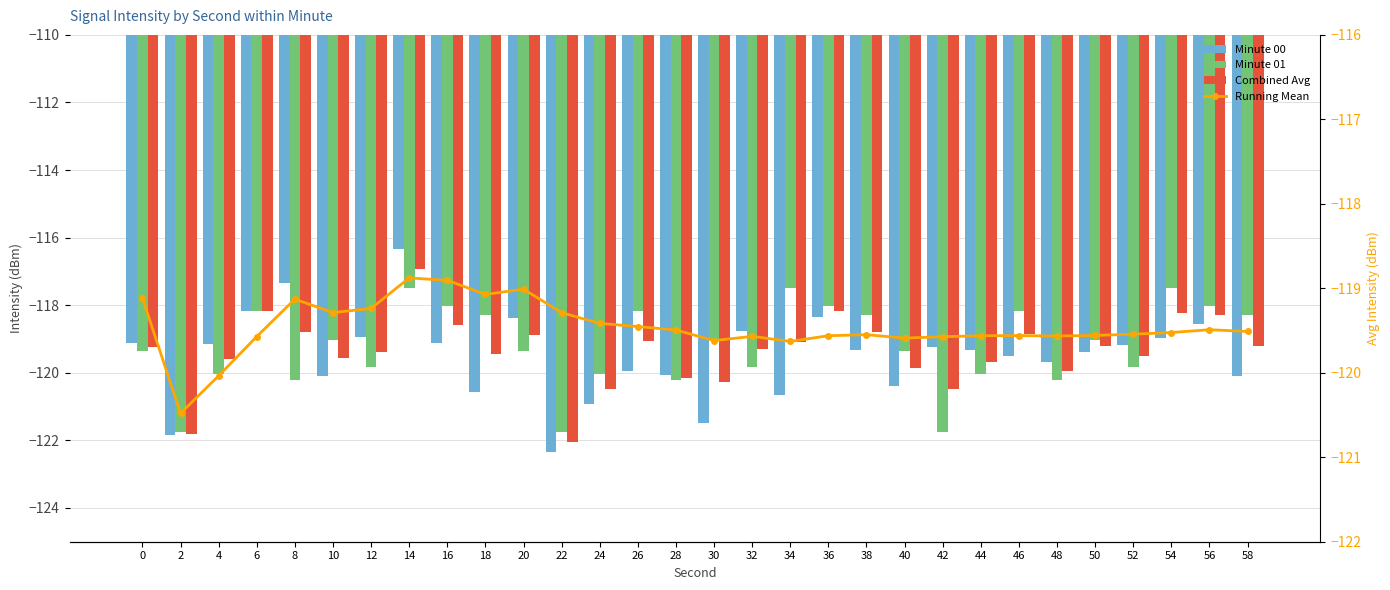

What is the difference between the maximum and minimum values in the Combined Avg series?

5.1